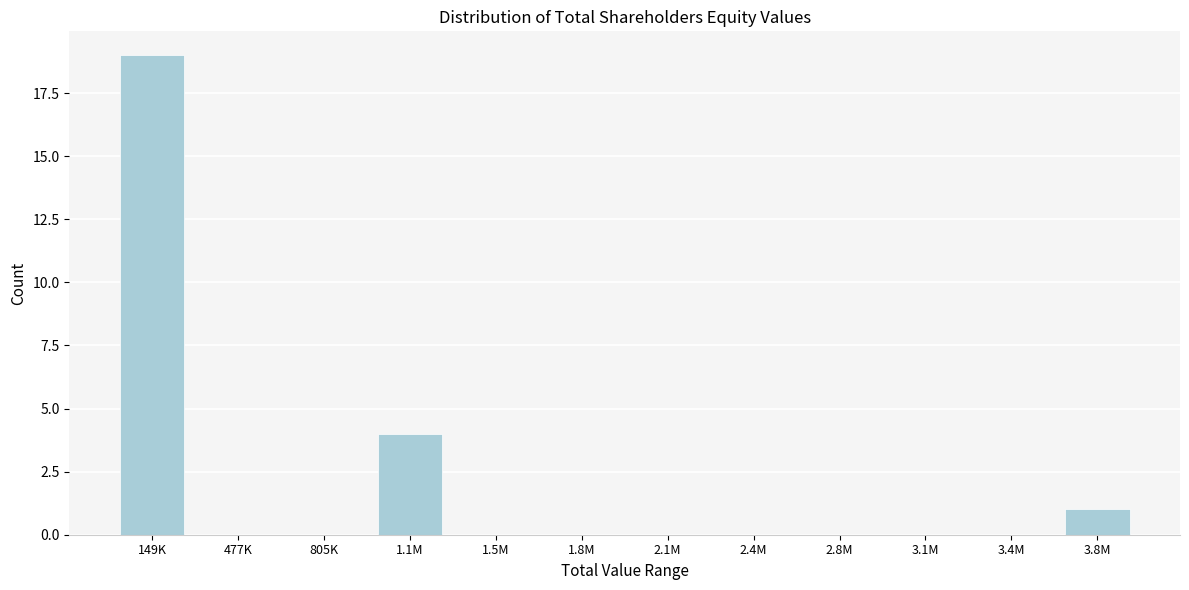

Reading left to right, extract all data points from this chart.

149K=19	477K=0	805K=0	1.1M=4	1.5M=0	1.8M=0	2.1M=0	2.4M=0	2.8M=0	3.1M=0	3.4M=0	3.8M=1